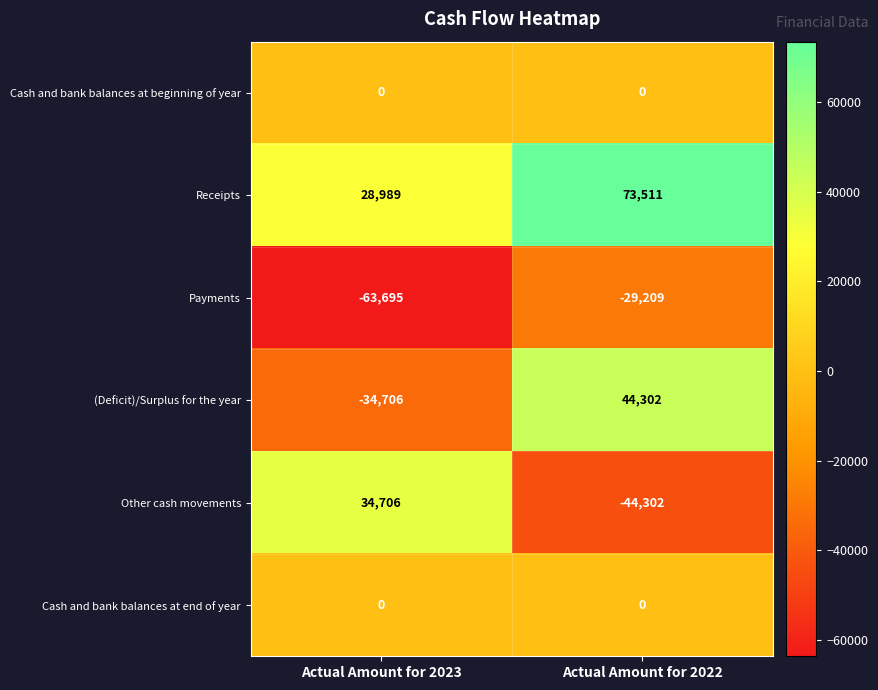

What is the total value across all series at Actual Amount for 2022?

44302